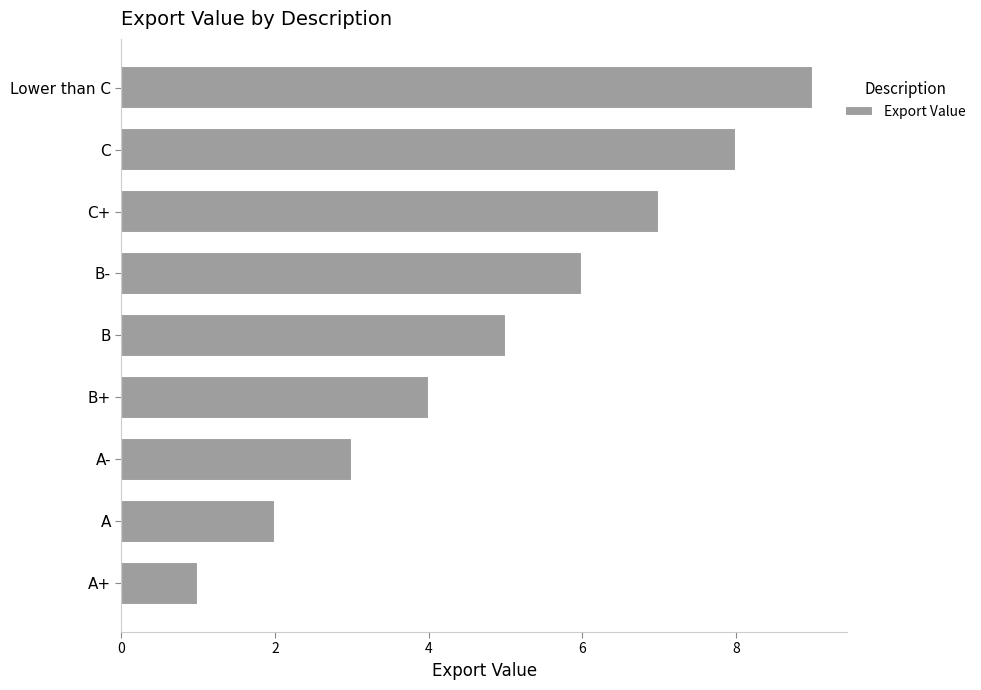

Is it true that the value at A- is 3?

True